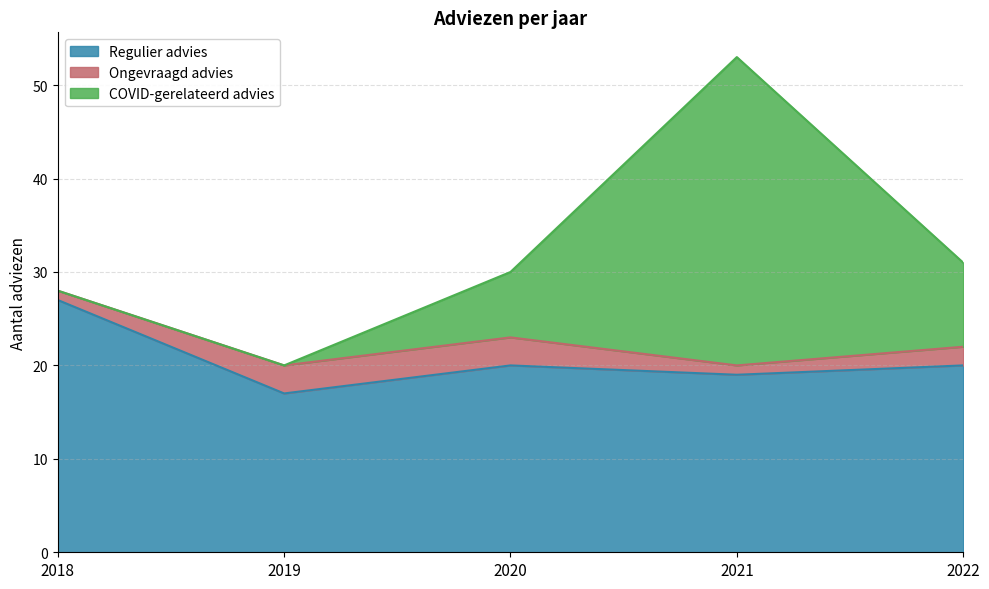

The value of COVID-gerelateerd advies at 2020 is 12. True or false?

False